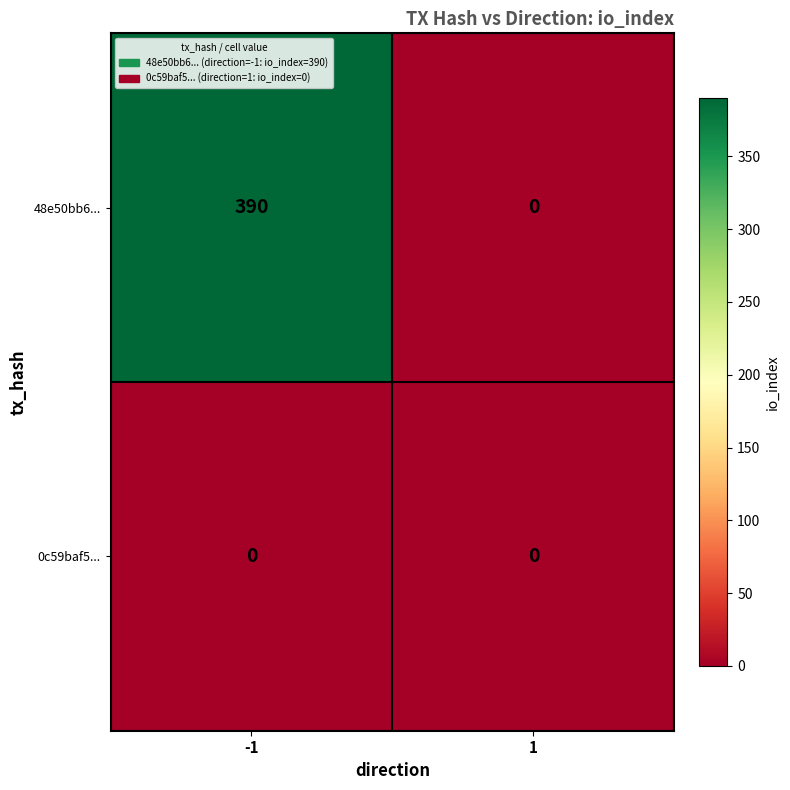

Reading left to right, extract all data points from this chart.

48e50bb6...: -1=390	1=0
0c59baf5...: -1=0	1=0